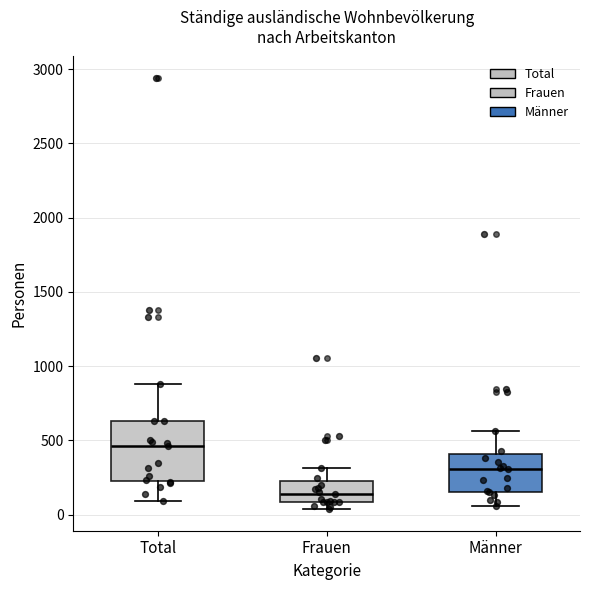

Reading left to right, transcribe this box plot: for each box, give where its median line is, the range the box spans, and where its two whiskers end, as read against the y-axis. The values are not printed on the chart, so give them approximately, as read against the axis.

Total: median 450, box 250 to 650, whiskers 100 to 900
Frauen: median 150, box 100 to 200, whiskers 50 to 300
Männer: median 300, box 150 to 400, whiskers 50 to 550